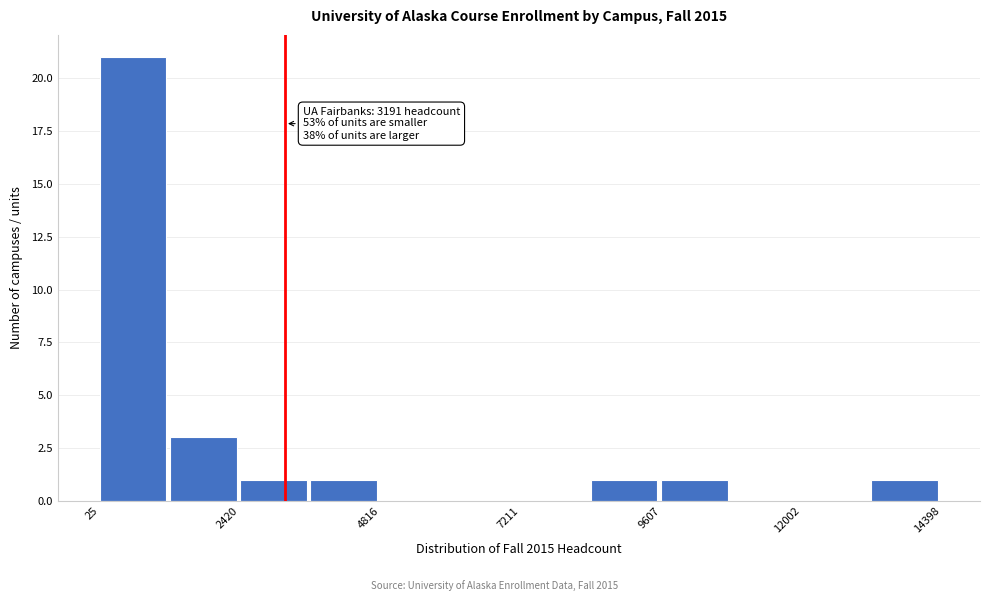

Around what value on the x-axis is the tallest bar? Give the approximate position of its centre, as read against the axis.

500